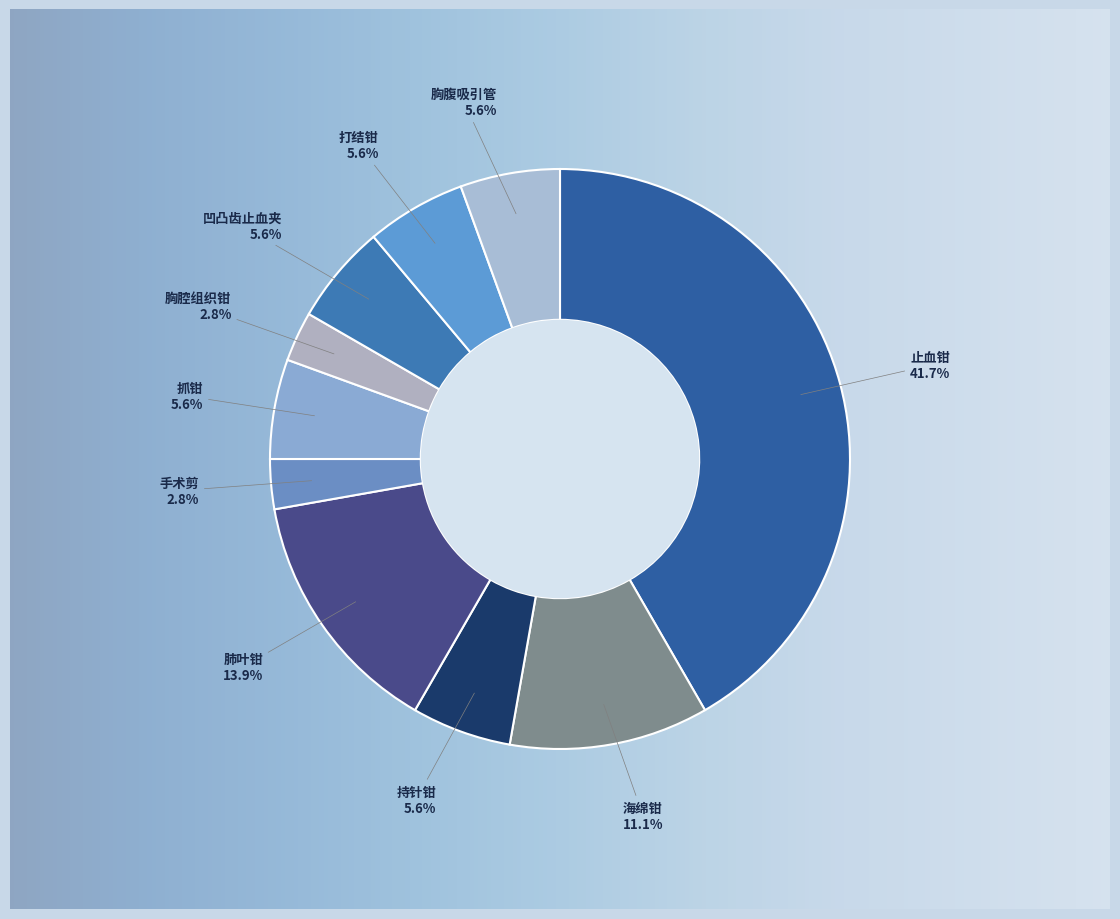

What is the largest slice in the pie chart?

止血钳